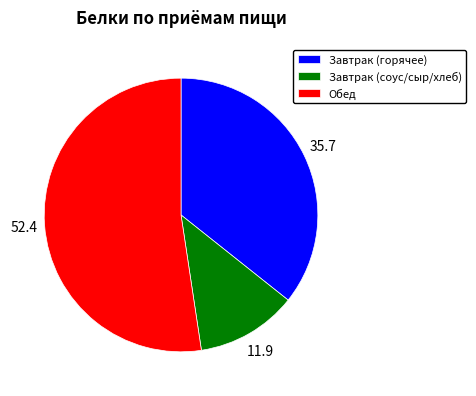

Do Завтрак (горячее) and Обед together represent more than half of the pie?

Yes